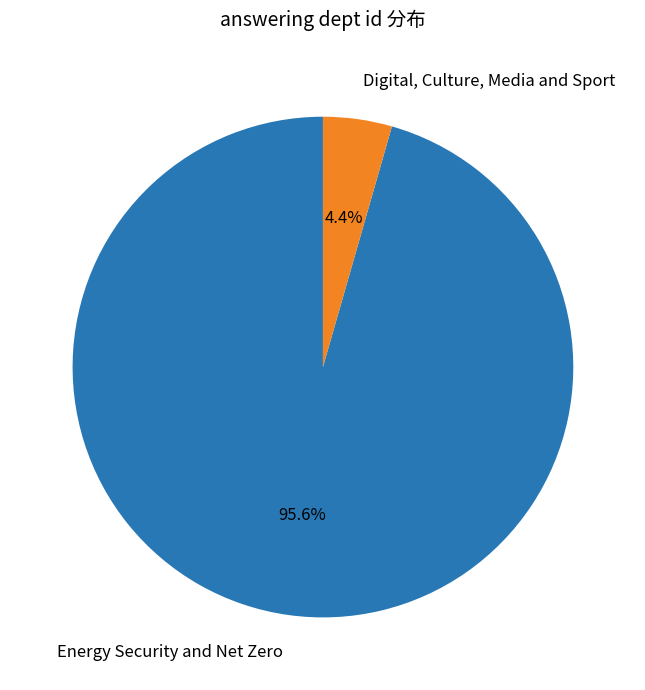

How many slices are in this pie chart?

2